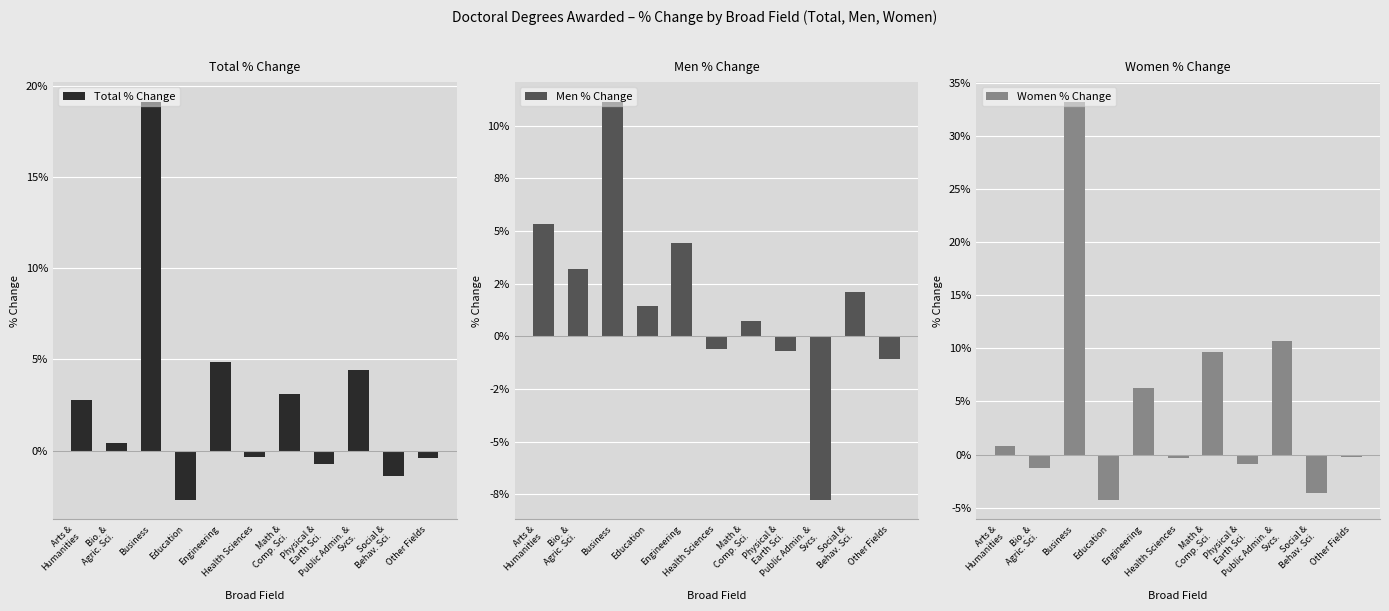

At how many categories does at least one series exceed 0?

8